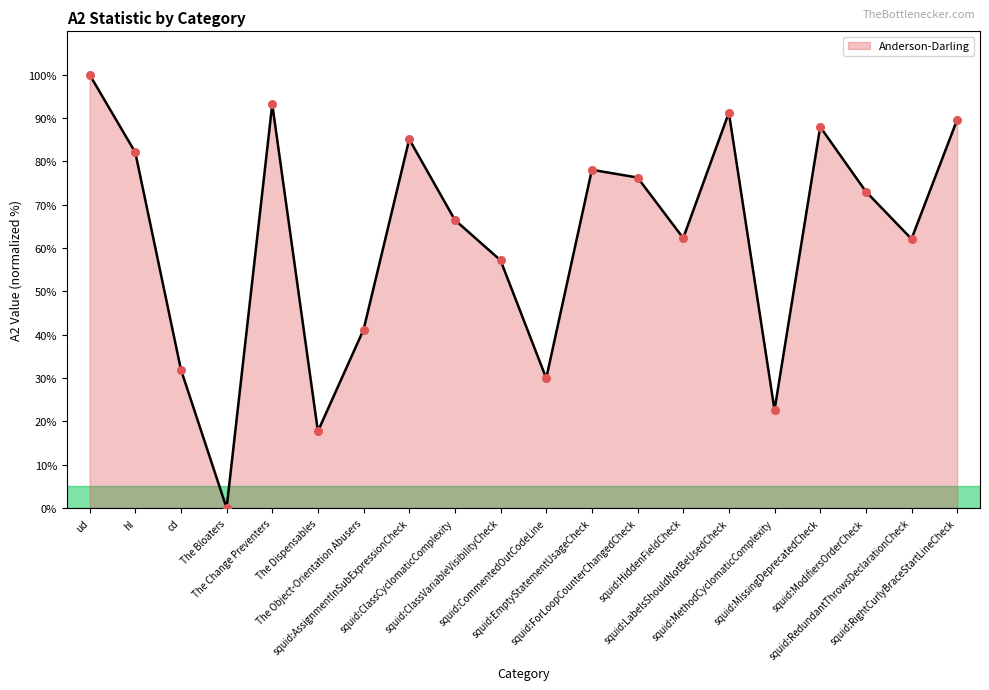

At which category is the sum across all series the highest?

ud